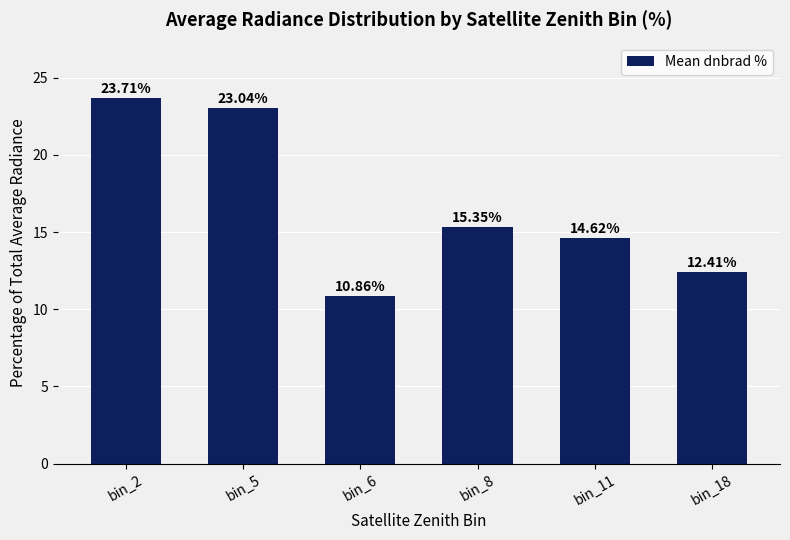

Which label corresponds to the smallest value in the chart?

bin_6